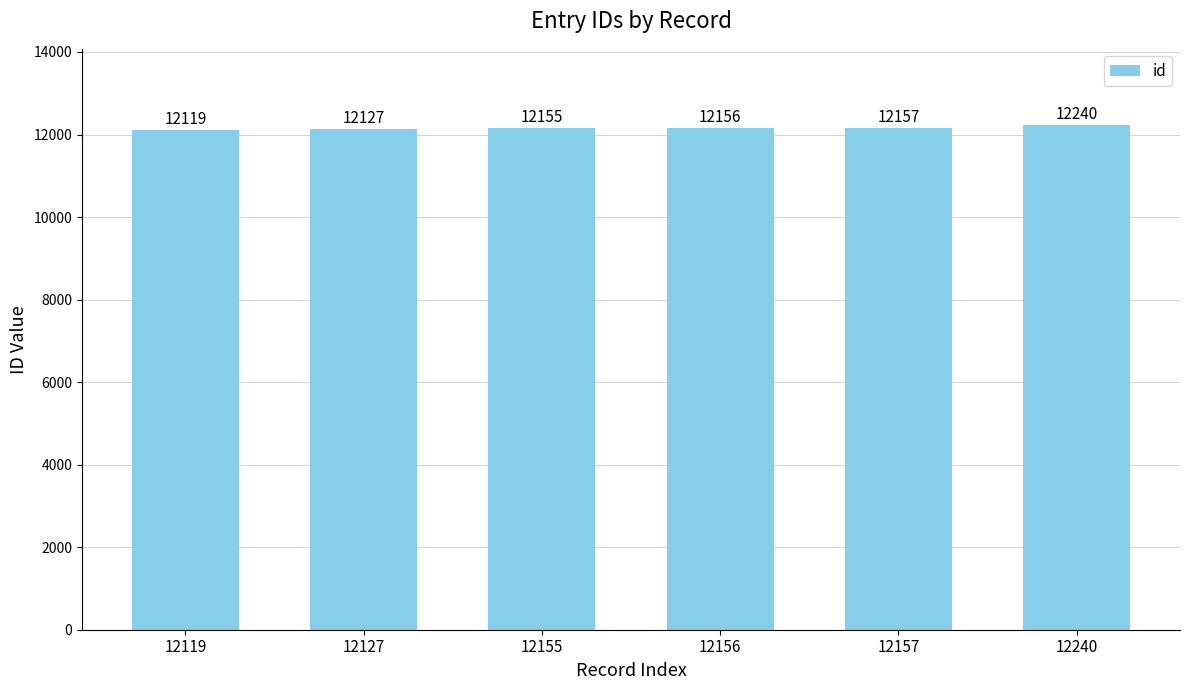

Reading left to right, extract all data points from this chart.

12119=12119	12127=12127	12155=12155	12156=12156	12157=12157	12240=12240